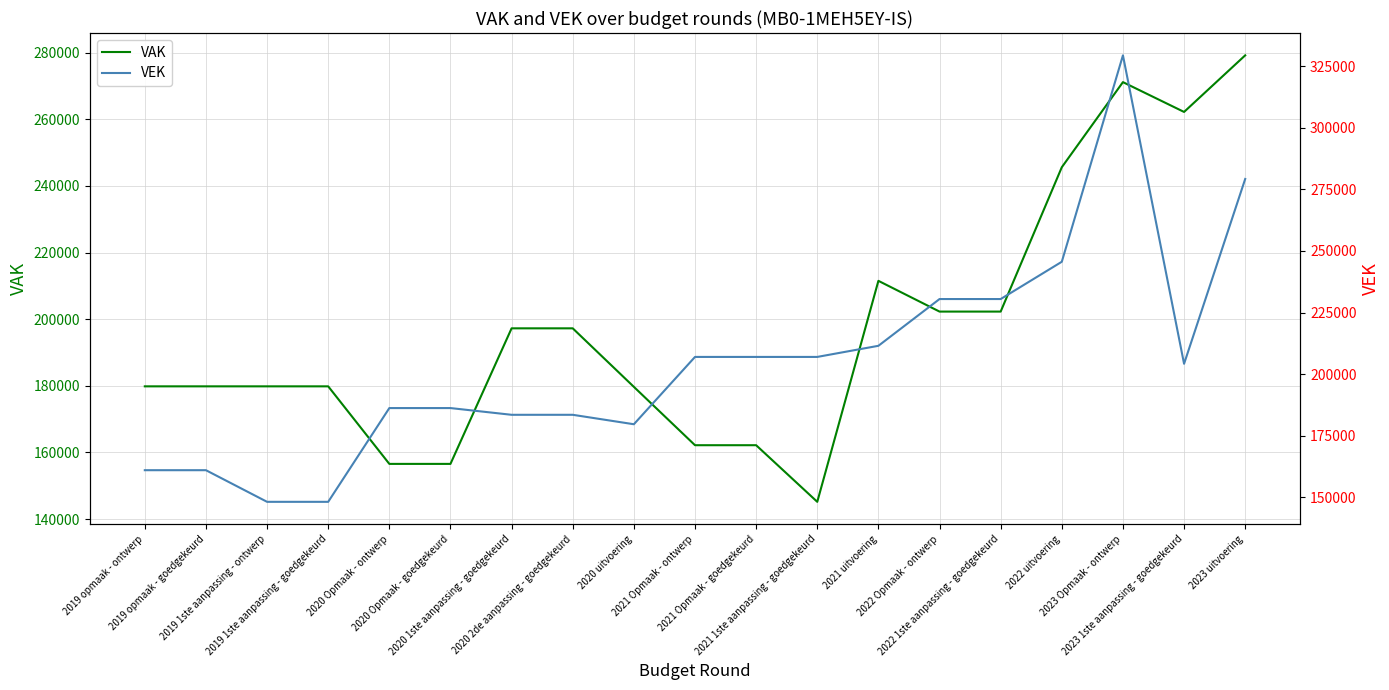

Is it true that VEK equals 206993 at 2021 Opmaak - goedgekeurd?

True